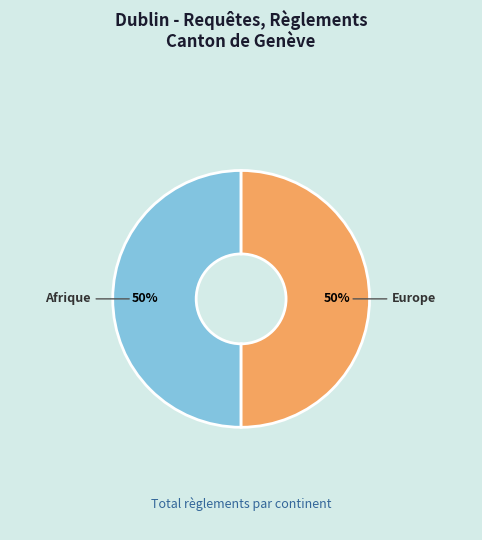

To the nearest percent, what is the average slice percentage?

50%